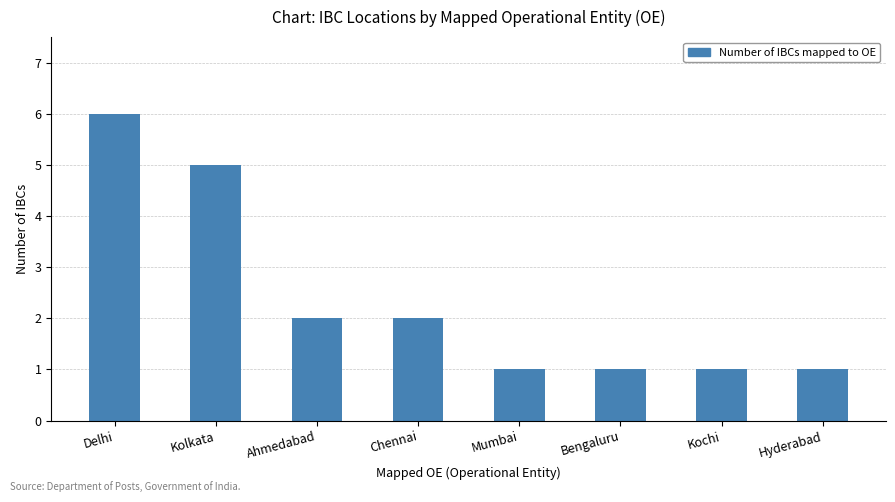

What is the change in value from Delhi to Kochi?

-5